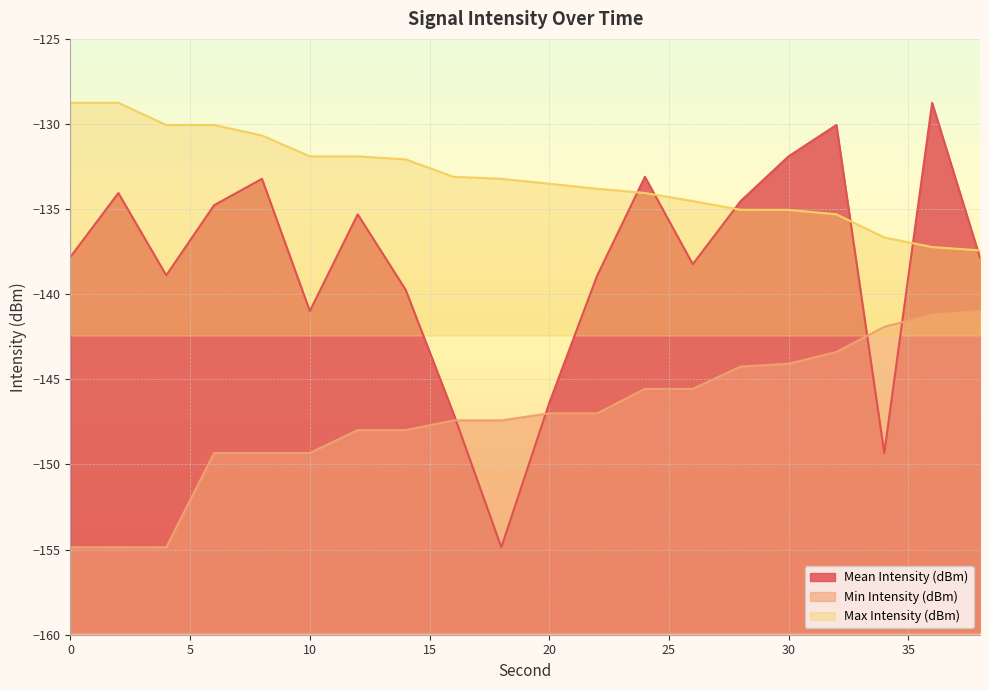

How many values in the Min Intensity (dBm) series exceed -146?

8